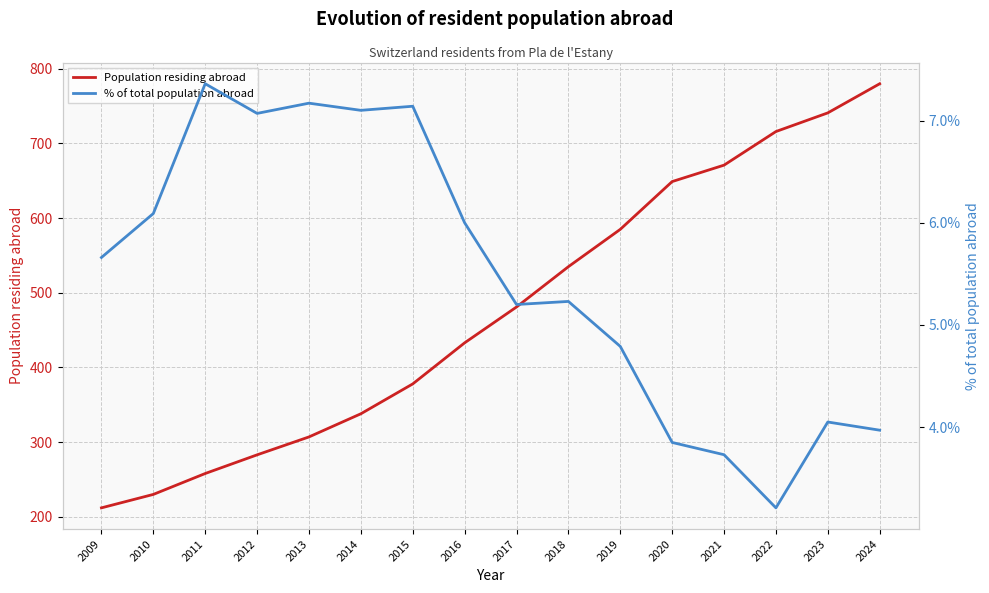

What is the value of the % of total population abroad point at the 13th from the left?

3.7